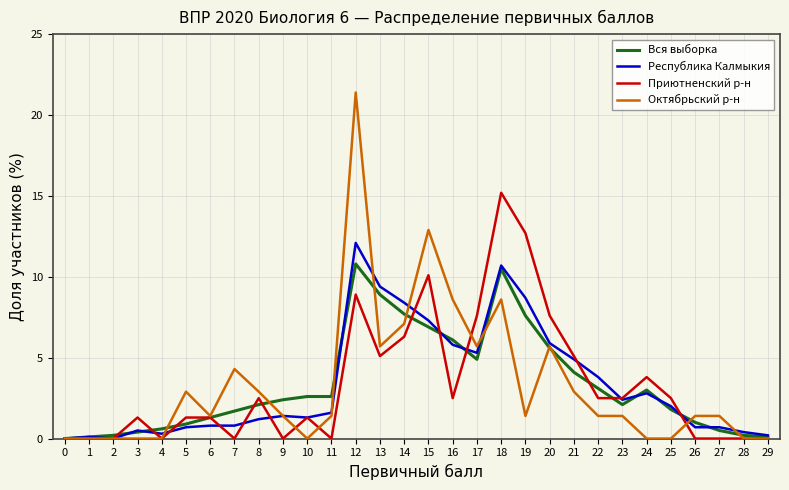

The value of Республика Калмыкия at 6 is 0.8. True or false?

True